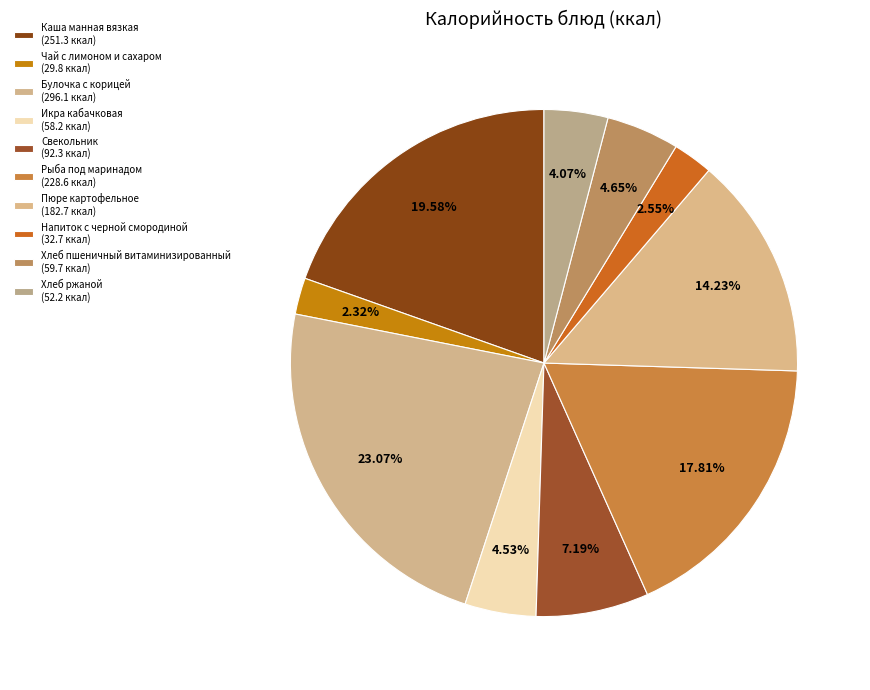

Count the number of slices in the pie.

10